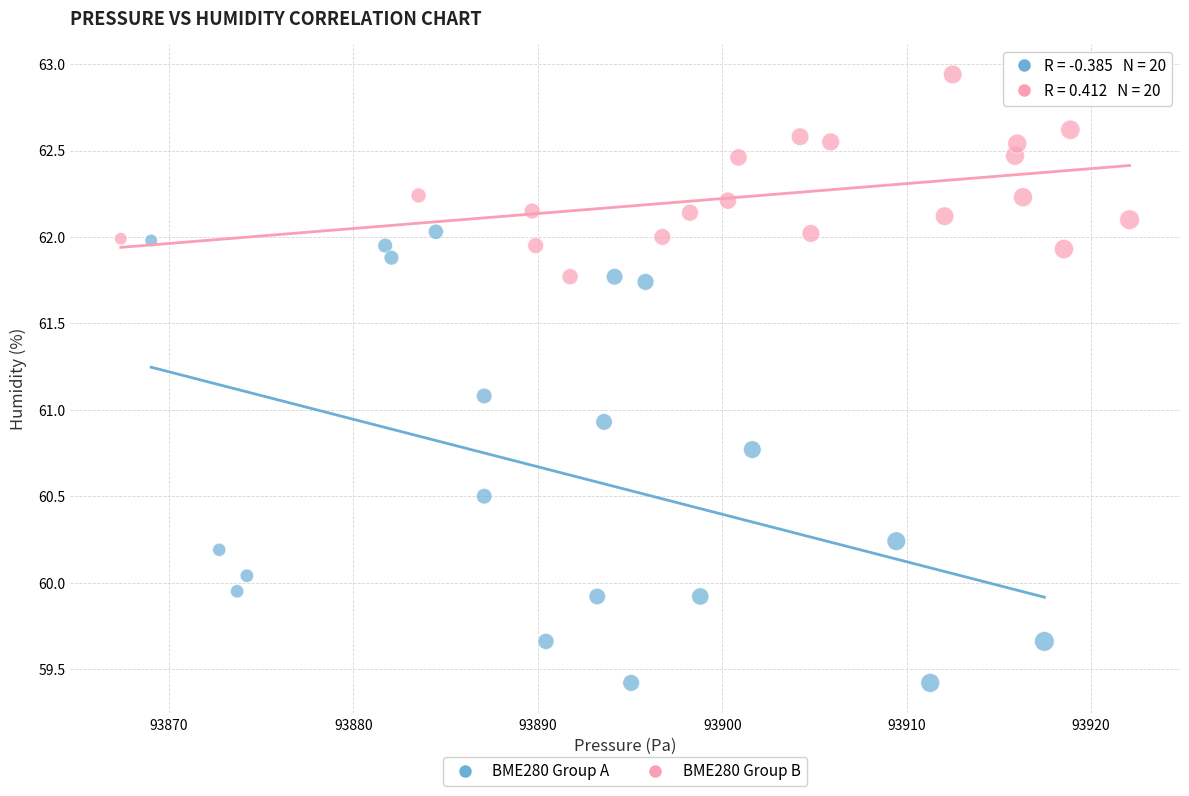

Which series contains the highest Y value?

BME280 Group B